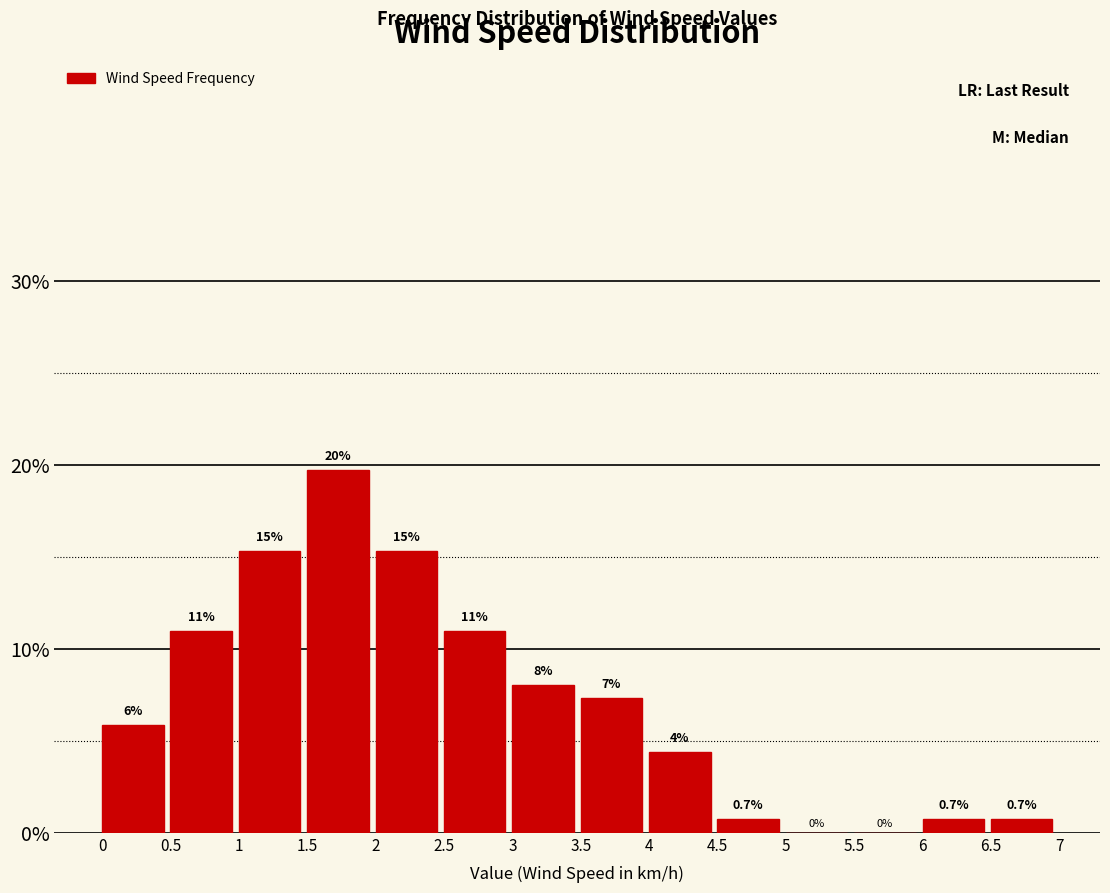

Which range on the x-axis has the tallest bar?

1.5 to 2